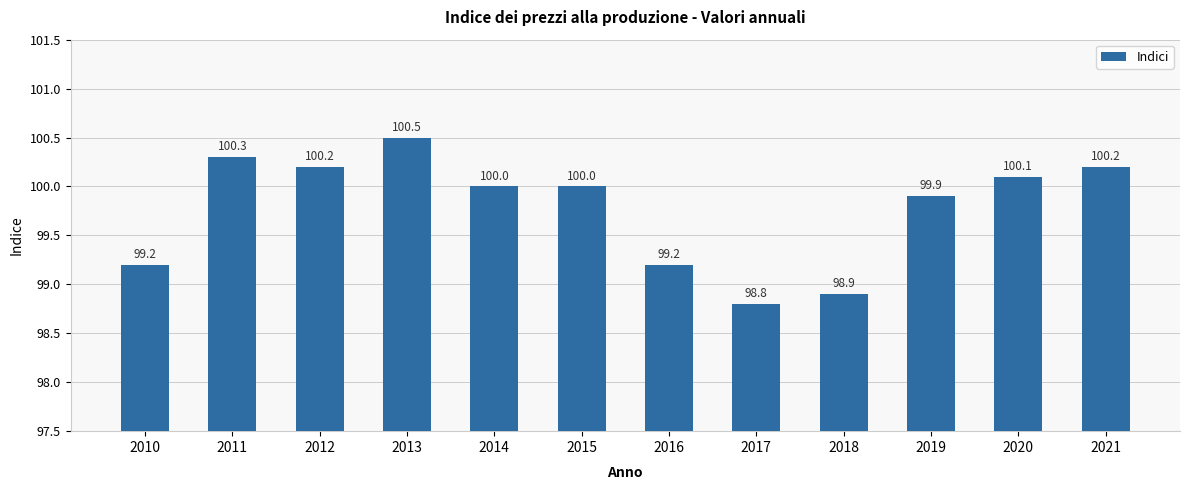

What is the difference between the maximum and minimum values?

1.7